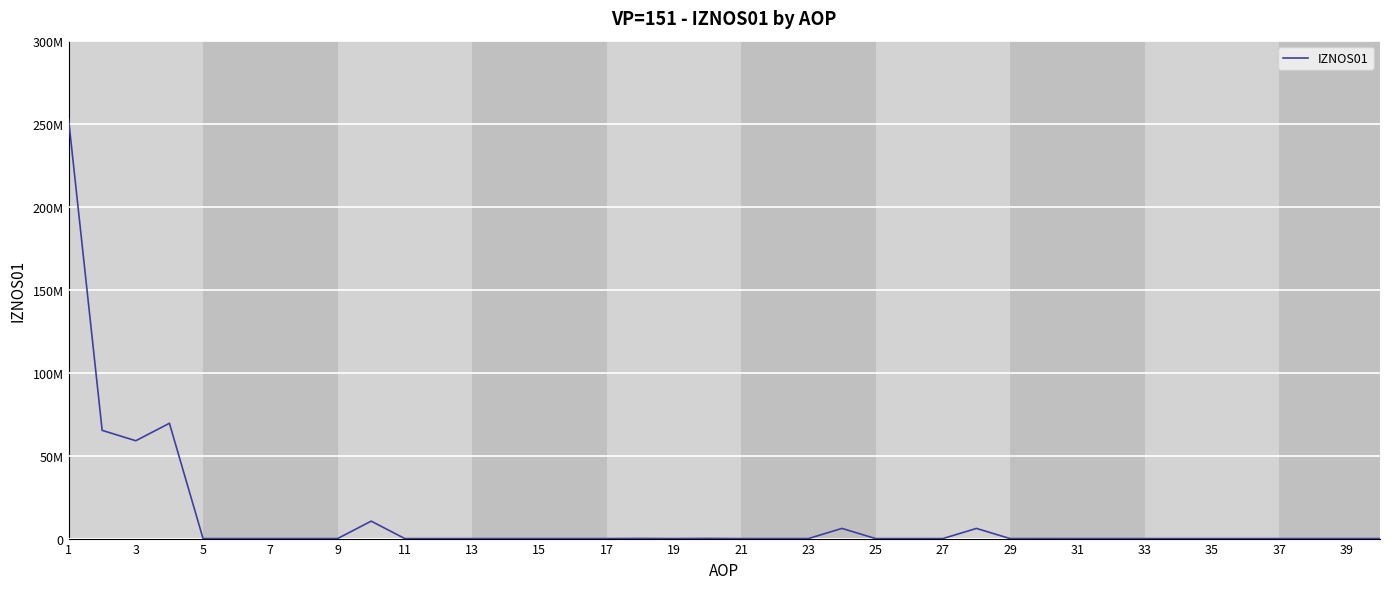

What is the sum of all values?

469383853